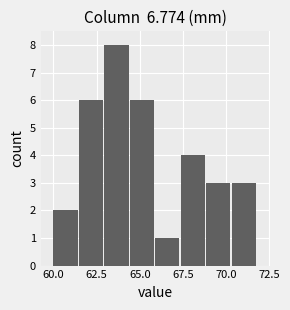

Read against the x-axis, roughly where is the centre of the tallest bar?

63.5